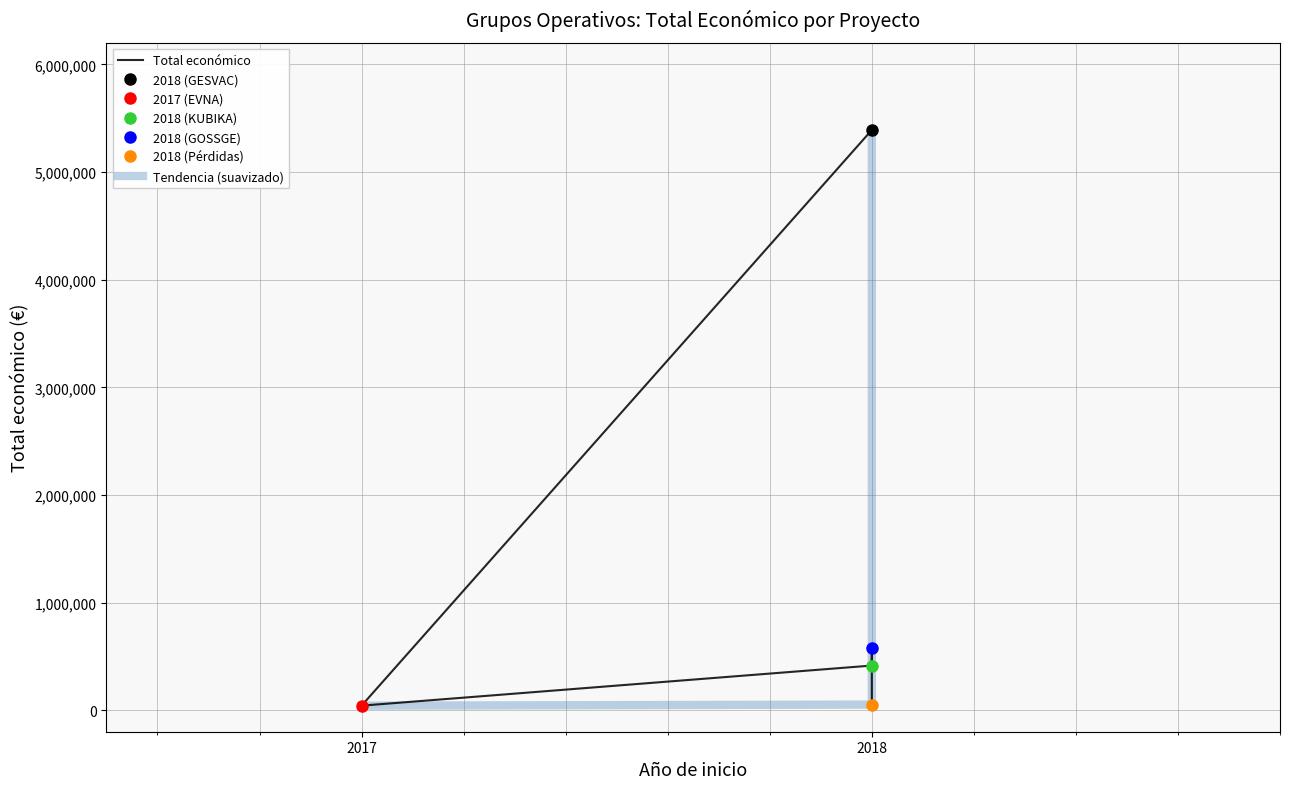

Rank the series by their maximum value, from lowest to highest.

Total económico, Tendencia (suavizado)